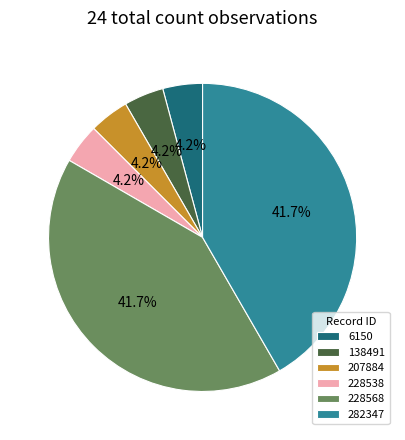

To the nearest percent, what is the combined percentage of 6150 and 138491?

8%